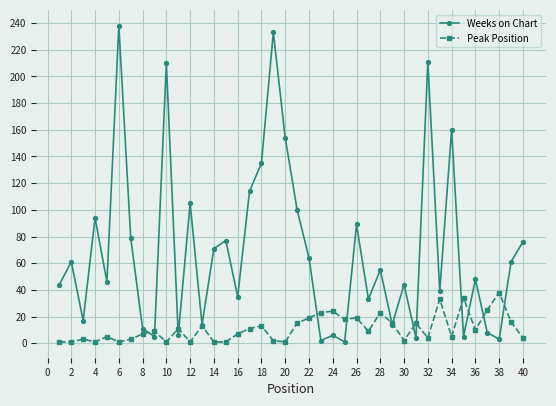

Which series has the largest total across all categories?

Weeks on Chart